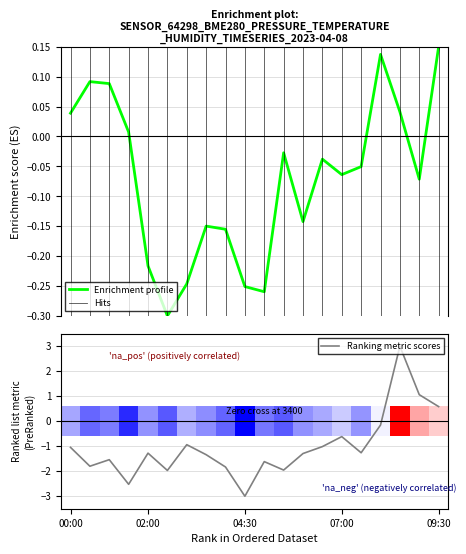

Which has a higher value, temperature or humidity?

temperature